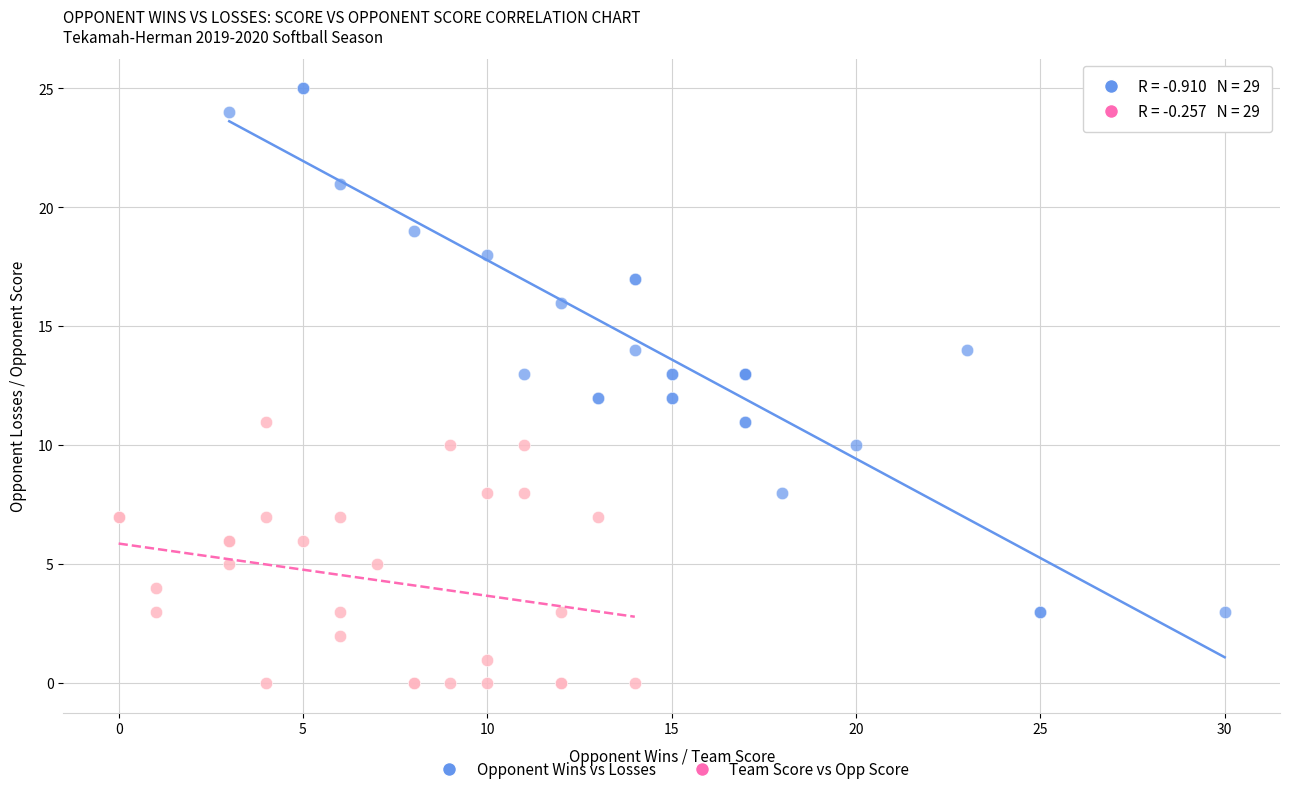

Which series has the widest spread of Y values?

Opponent Wins vs Losses